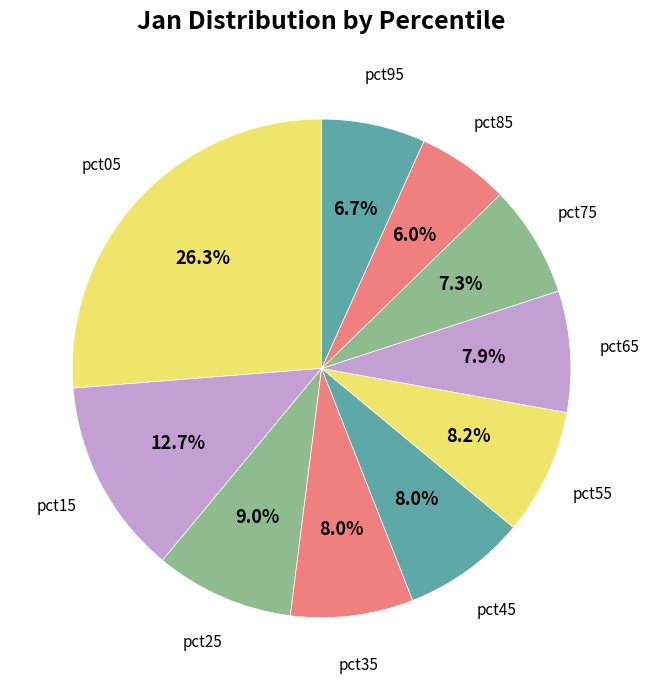

Which slice is the smallest?

pct85